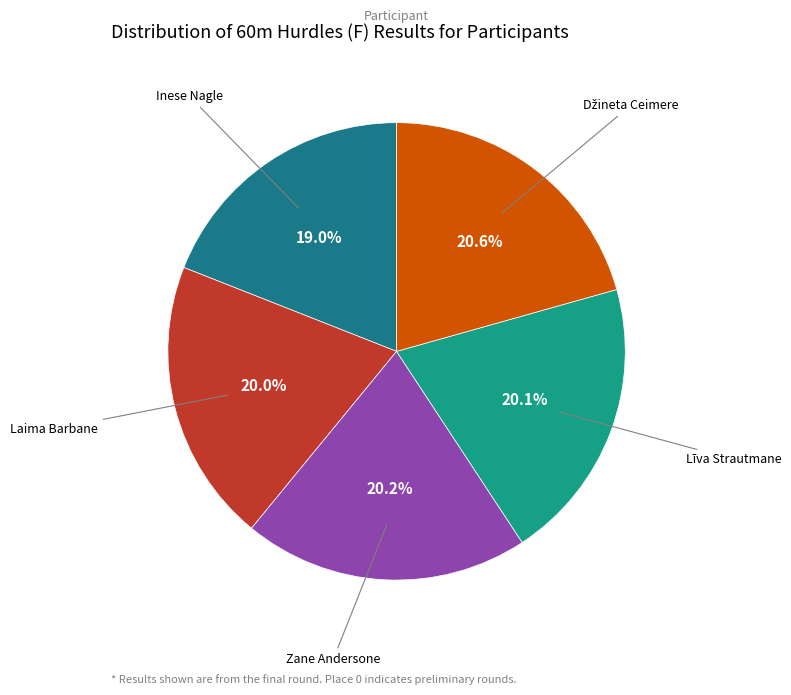

How many segments does this pie chart have?

5